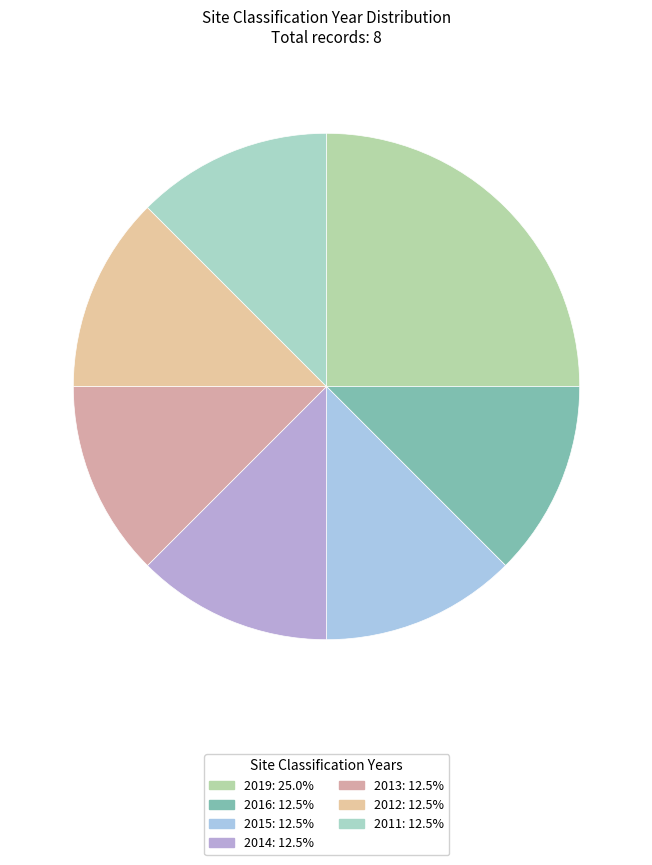

How many slices are in this pie chart?

7